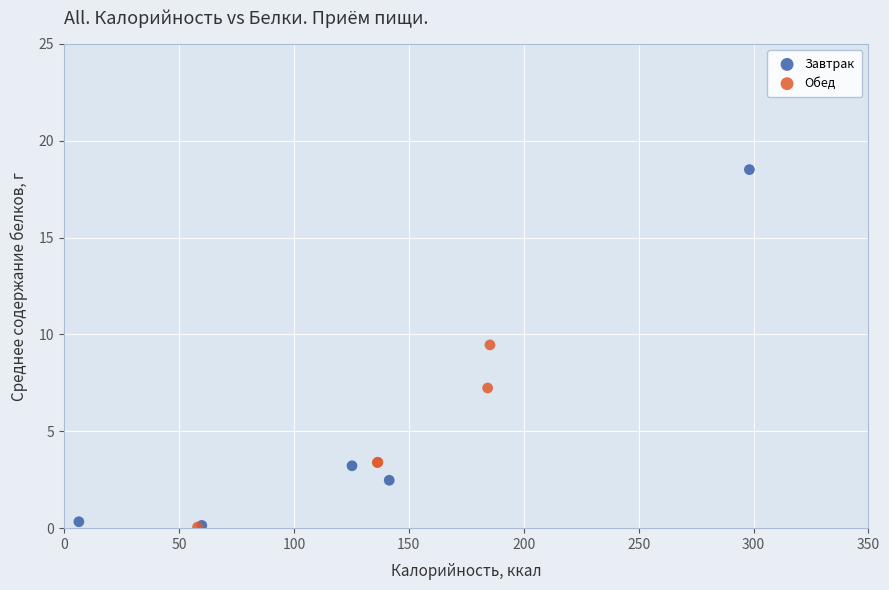

Which series reaches the maximum Y coordinate?

Завтрак